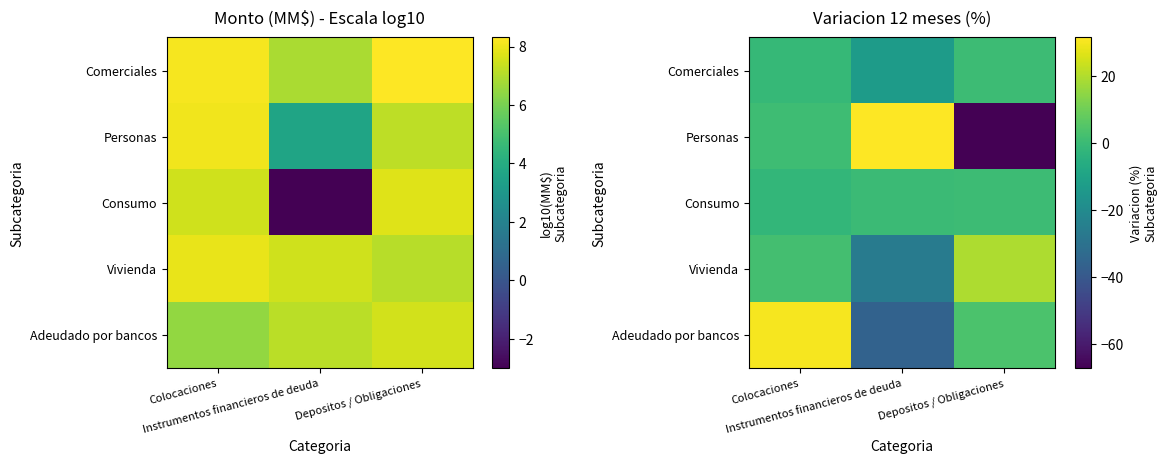

At which label does Vivienda first exceed 1?

Colocaciones